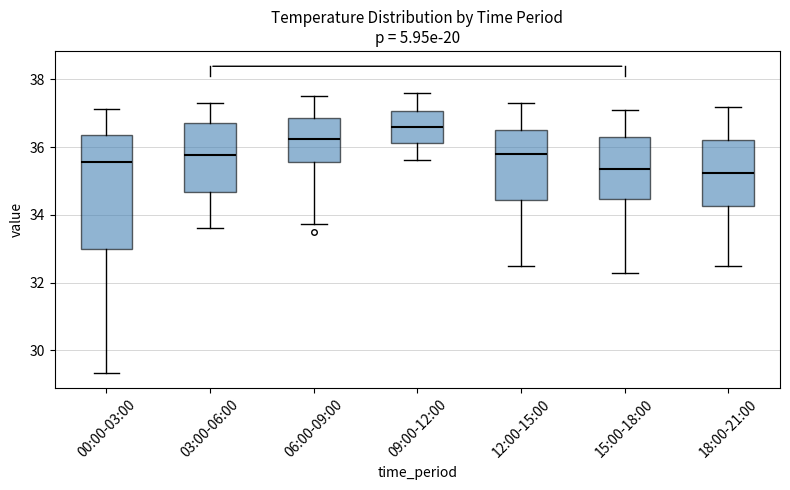

Reading left to right, transcribe this box plot: for each box, give where its median line is, the range the box spans, and where its two whiskers end, as read against the y-axis. The values are not printed on the chart, so give them approximately, as read against the axis.

00:00-03:00: median 35.6, box 33.0 to 36.4, whiskers 29.4 to 37.2
03:00-06:00: median 35.8, box 34.6 to 36.8, whiskers 33.6 to 37.4
06:00-09:00: median 36.2, box 35.6 to 36.8, whiskers 33.8 to 37.6
09:00-12:00: median 36.6, box 36.2 to 37.0, whiskers 35.6 to 37.6
12:00-15:00: median 35.8, box 34.4 to 36.6, whiskers 32.6 to 37.4
15:00-18:00: median 35.4, box 34.4 to 36.4, whiskers 32.4 to 37.2
18:00-21:00: median 35.2, box 34.2 to 36.2, whiskers 32.6 to 37.2